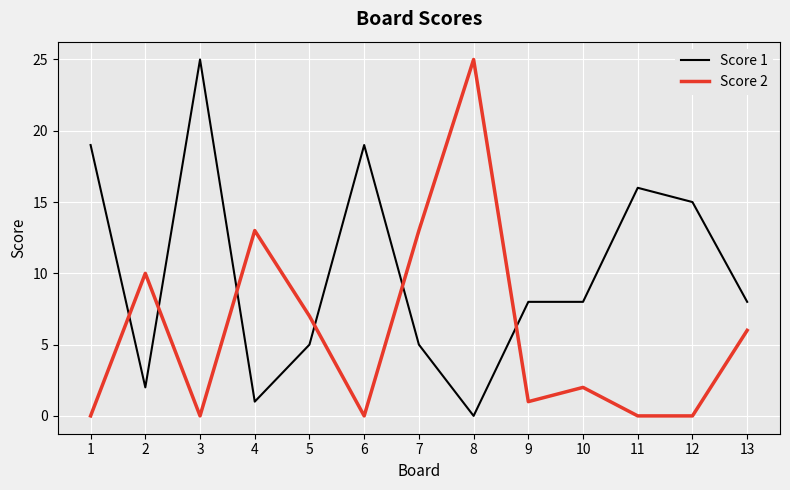

Where does the Score 1 series first go above 8?

1